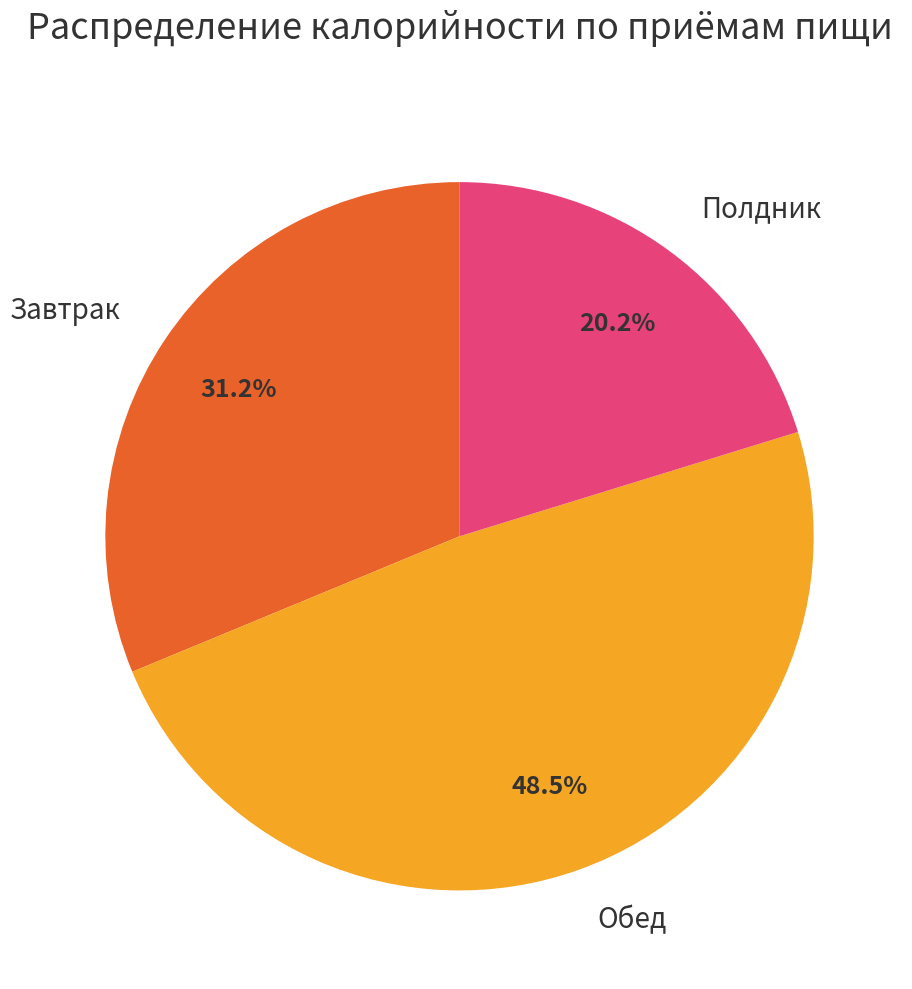

Is the sum of Обед and Завтрак greater than half?

Yes